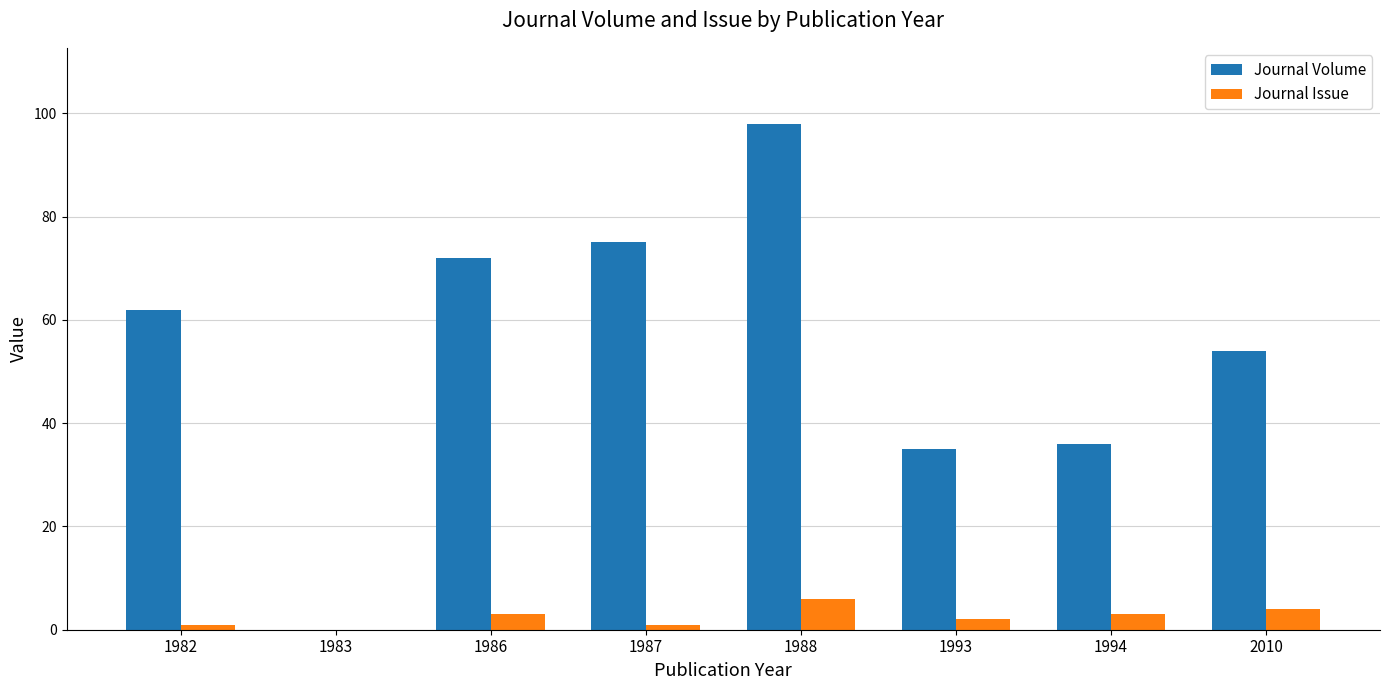

What is the sum of the Journal Volume values at 1993 and 1987?

110